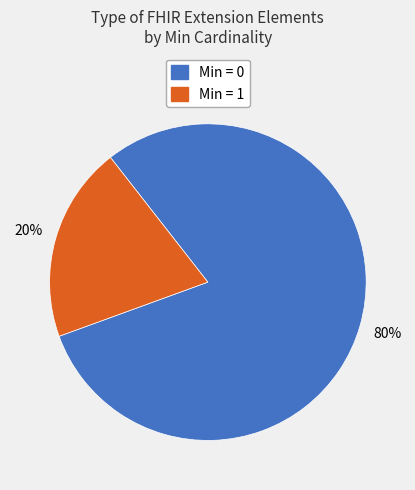

Is there any slice that represents more than half of the pie?

Yes